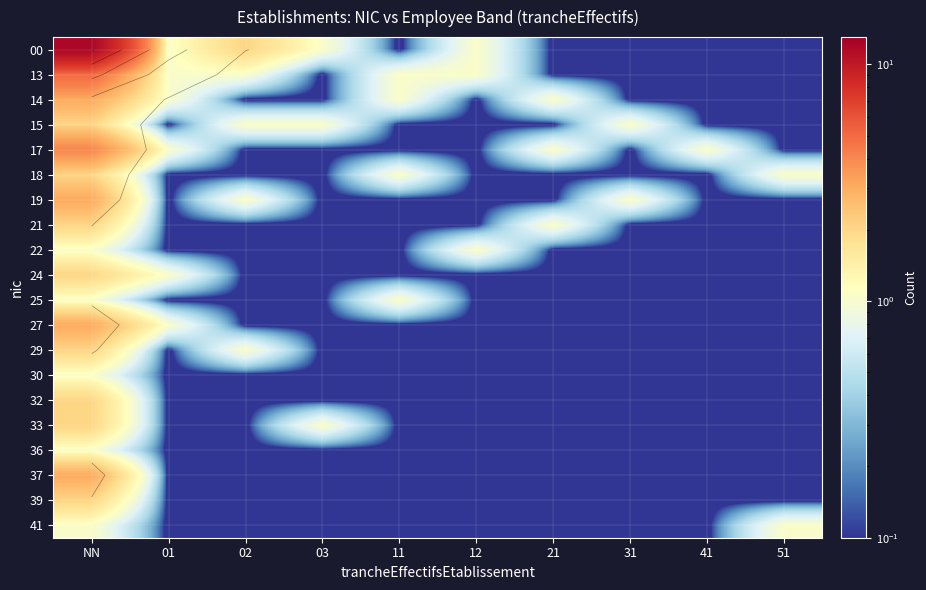

Is it true that 27 equals 0.0 at 41?

False